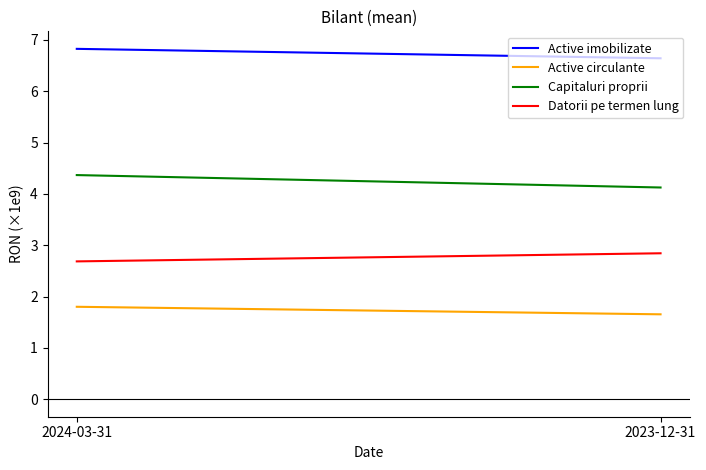

The Active circulante series shows 3.0 at 2023-12-31. True or false?

False